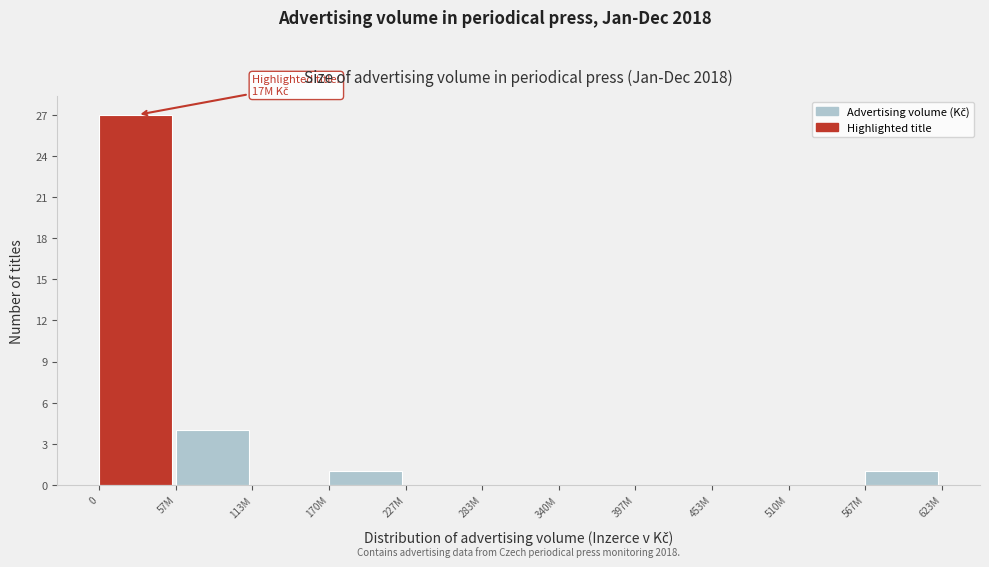

Reading left to right, extract all data points from this chart.

0=27	57M=4	113M=0	170M=1	227M=0	283M=0	340M=0	397M=0	453M=0	510M=0	567M=1